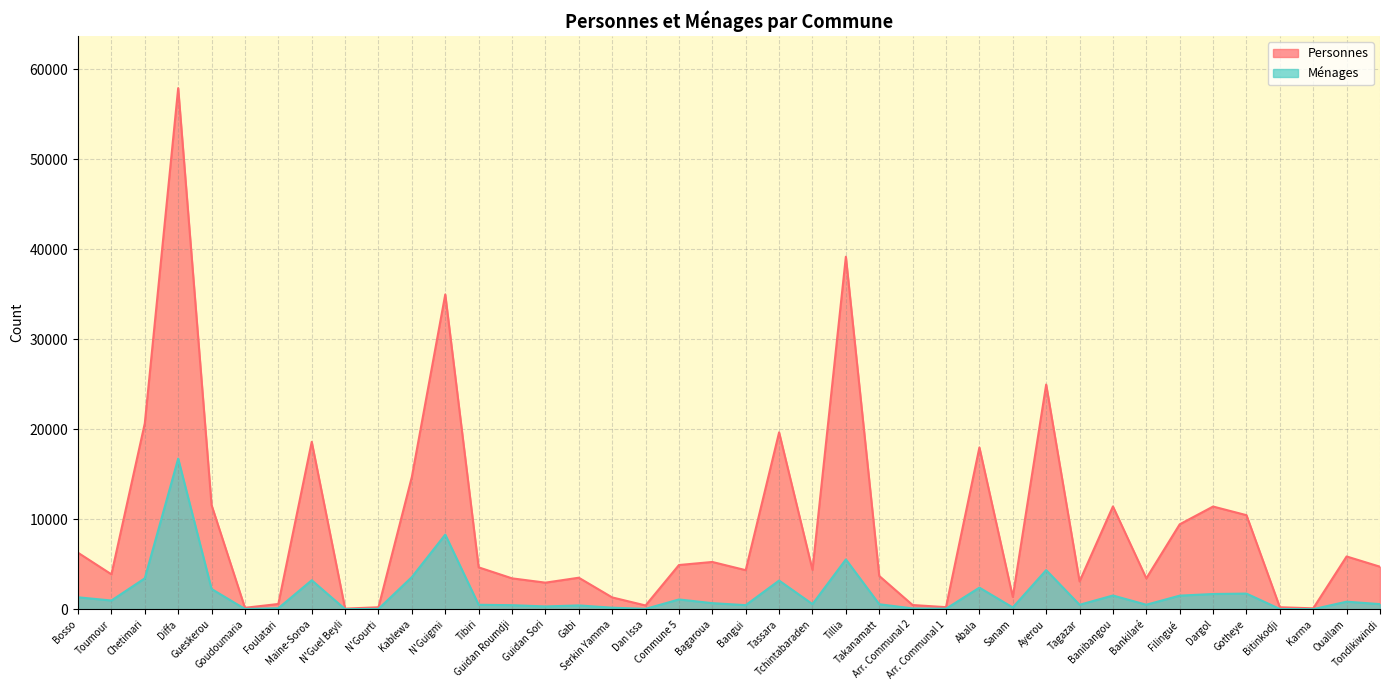

True or false: Personnes and Ménages intersect in this chart.

False